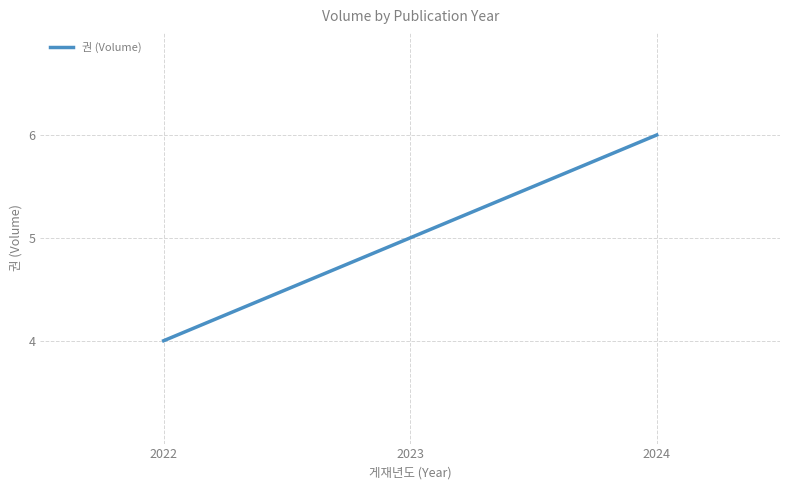

At which category does the chart reach its peak across all series?

2024